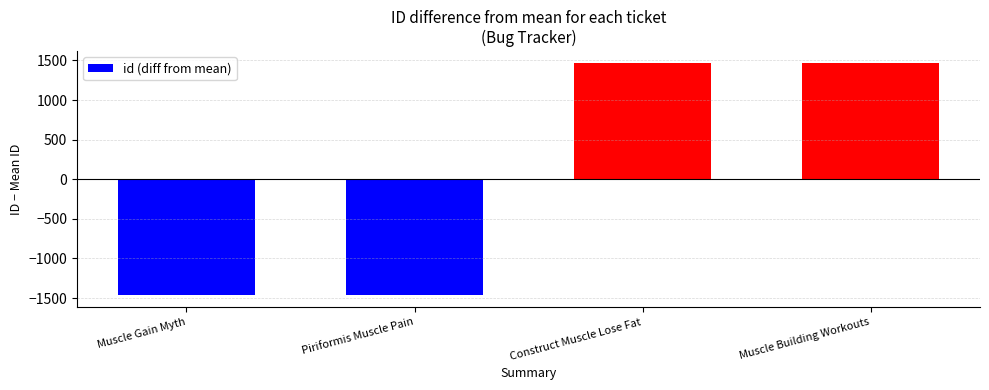

What is the difference between the second highest and second lowest values?

2928.0